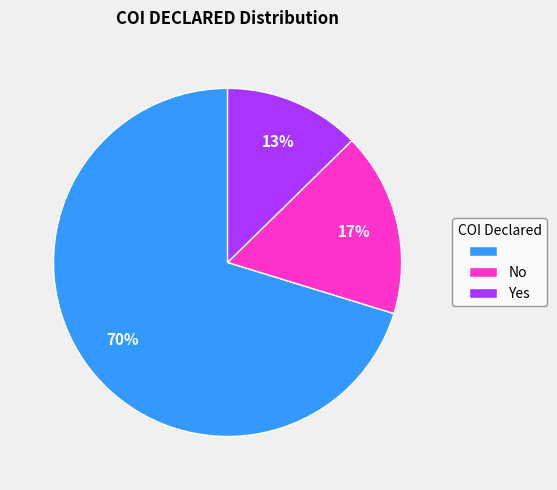

Does any single category account for the majority?

Yes